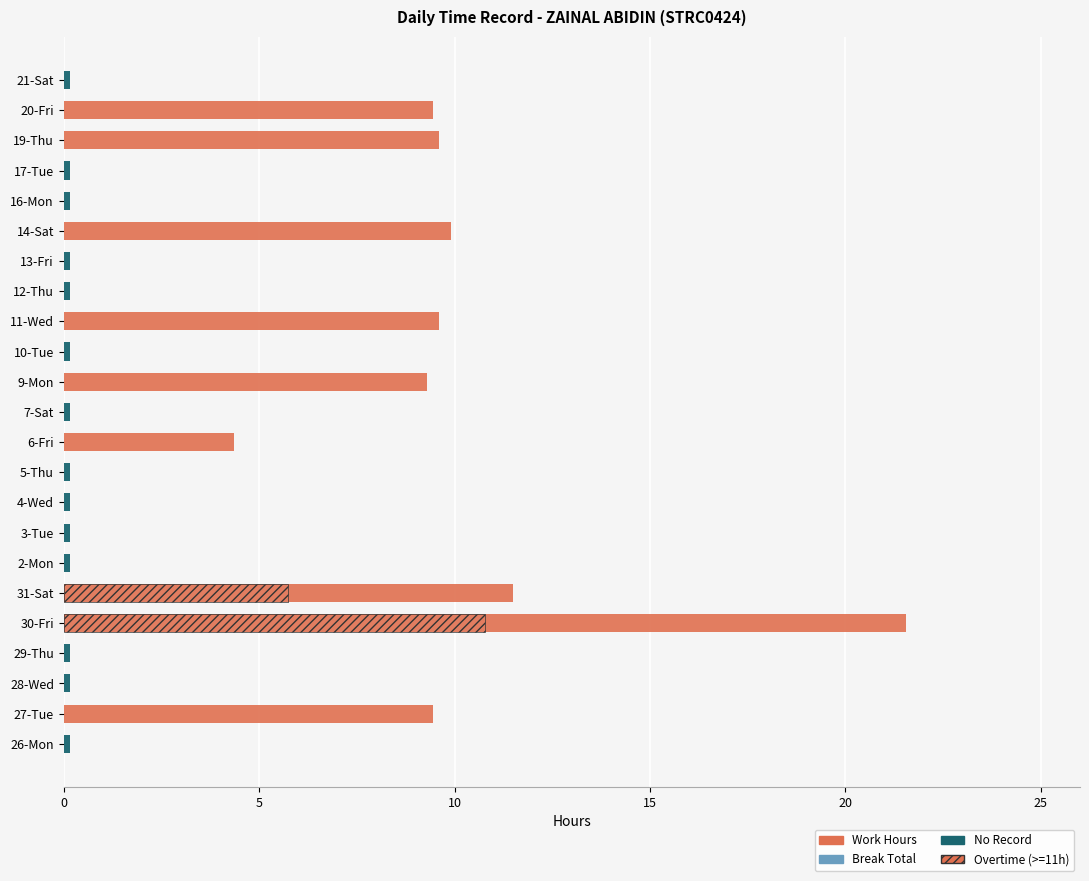

Which series has the largest total across all categories?

Work Hours